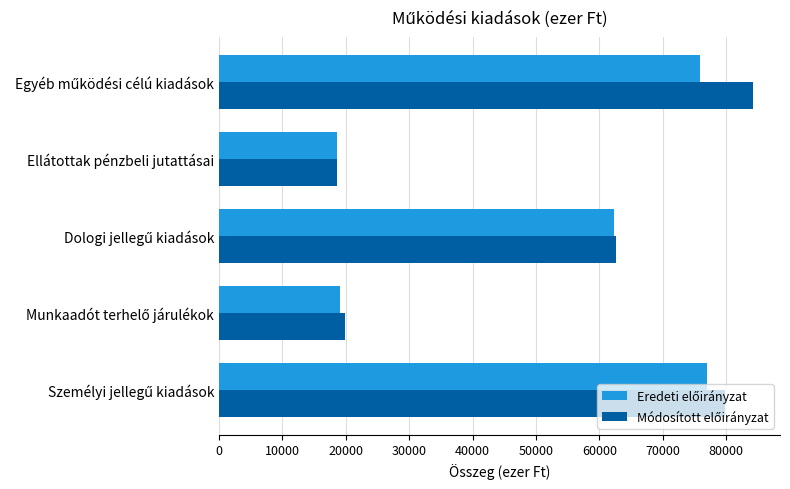

At how many categories does at least one series exceed 26100?

3